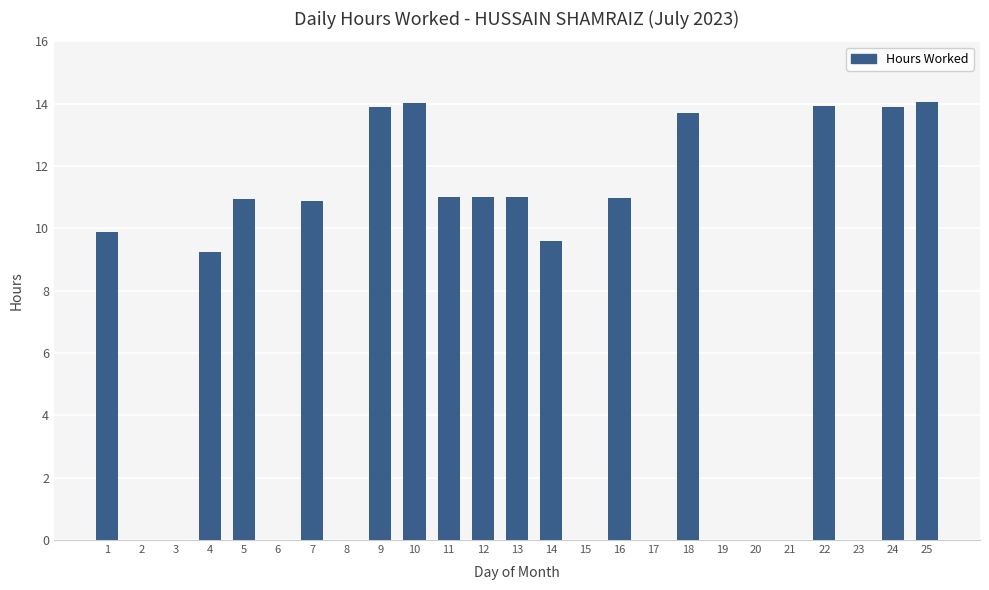

At which label is the value closest to 7?

4